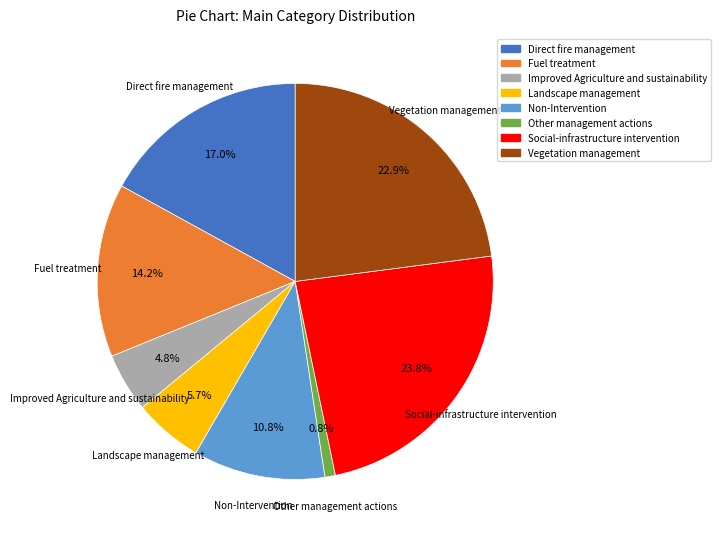

What percentage is the Direct fire management slice, to the nearest percent?

17%